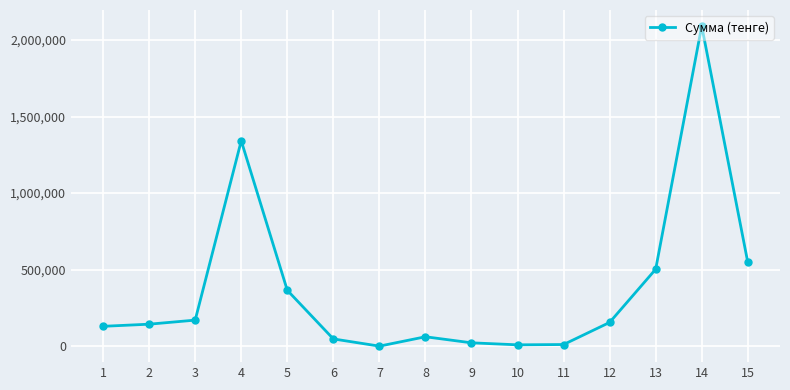

Does the chart display data point markers on the line(s)?

Yes